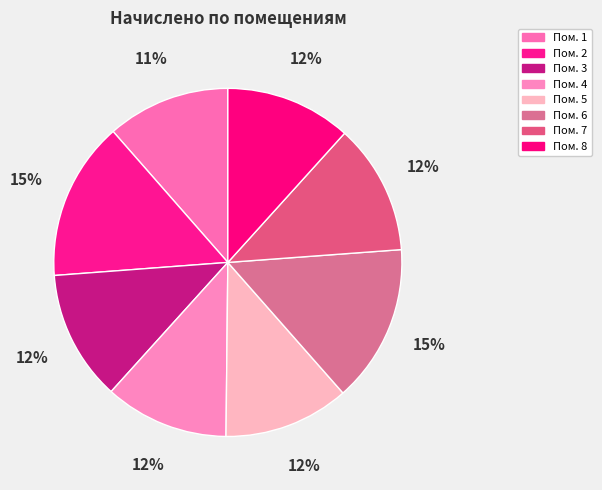

Is there a majority slice in this chart?

No